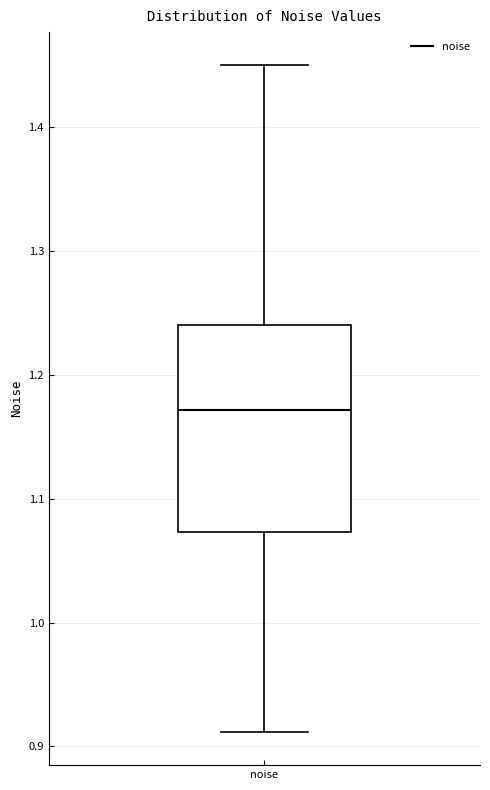

Read this box plot against the y-axis: the position of the median line, the range covered by the box, and the ends of both whiskers. The values are not printed on the chart, so give them approximately, as read against the axis.

median 1.17, box 1.07 to 1.24, whiskers 0.91 to 1.45